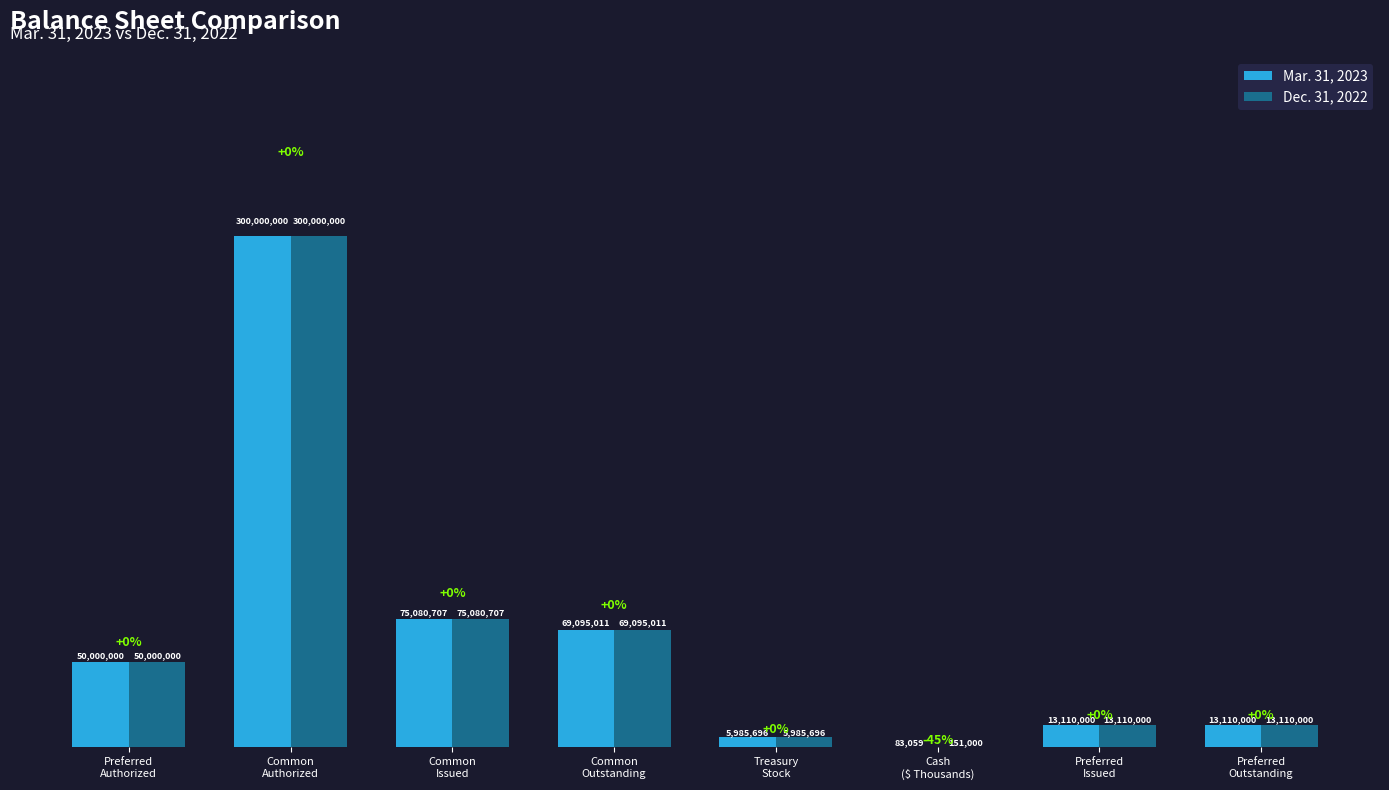

What is the difference between the Dec. 31, 2022 values at Preferred
Outstanding and Common
Issued?

61970707